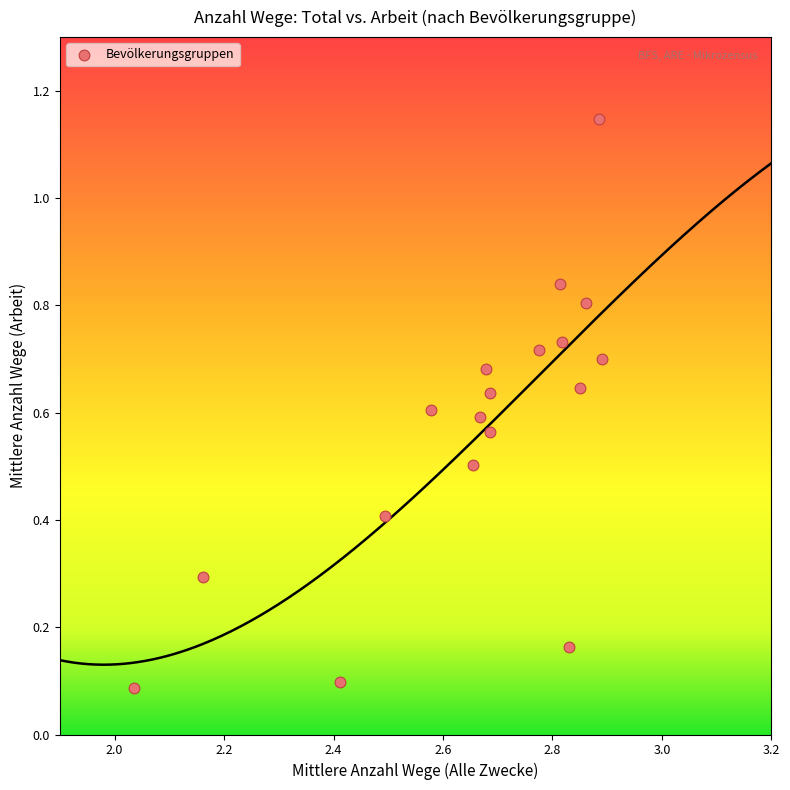

What is the range of X values (max minus min)?

0.9